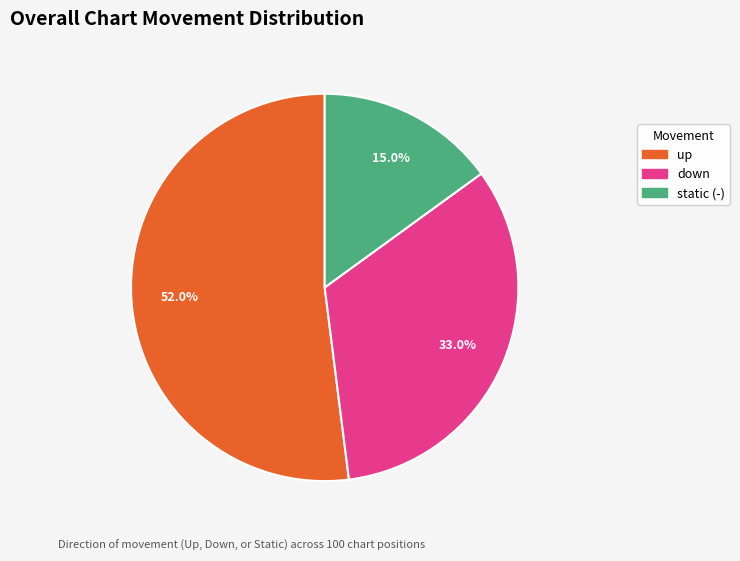

Is there a majority slice in this chart?

Yes